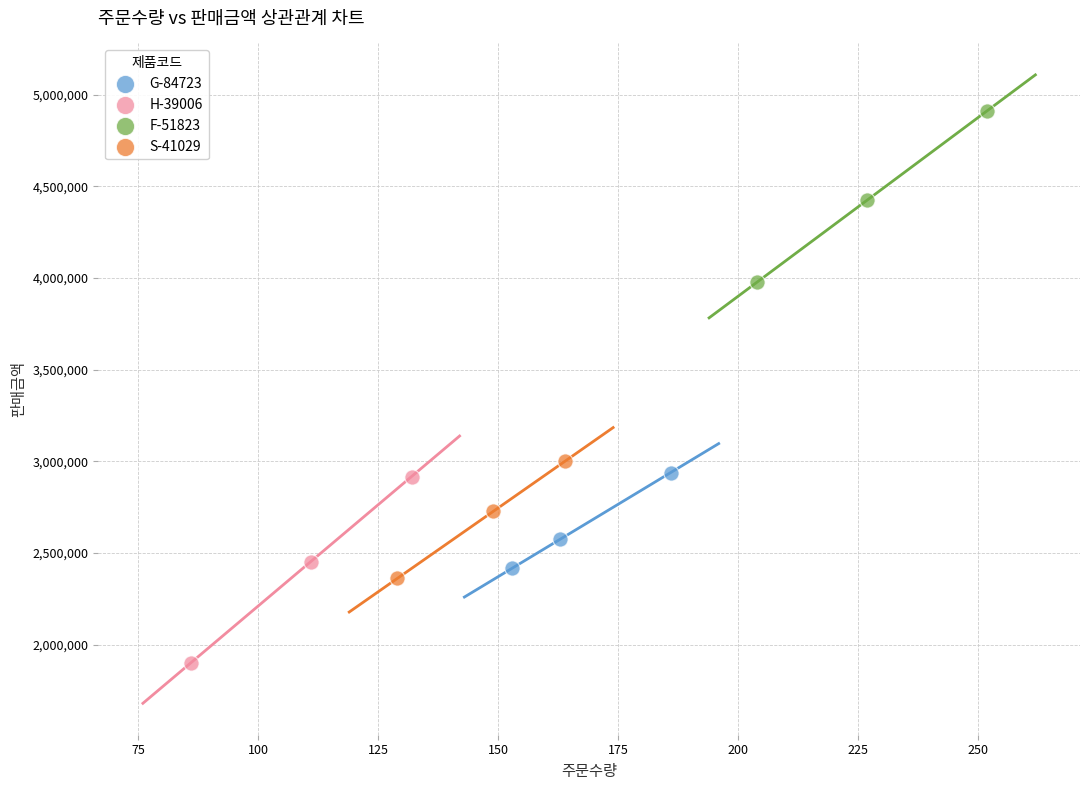

Which series reaches the minimum Y coordinate?

H-39006